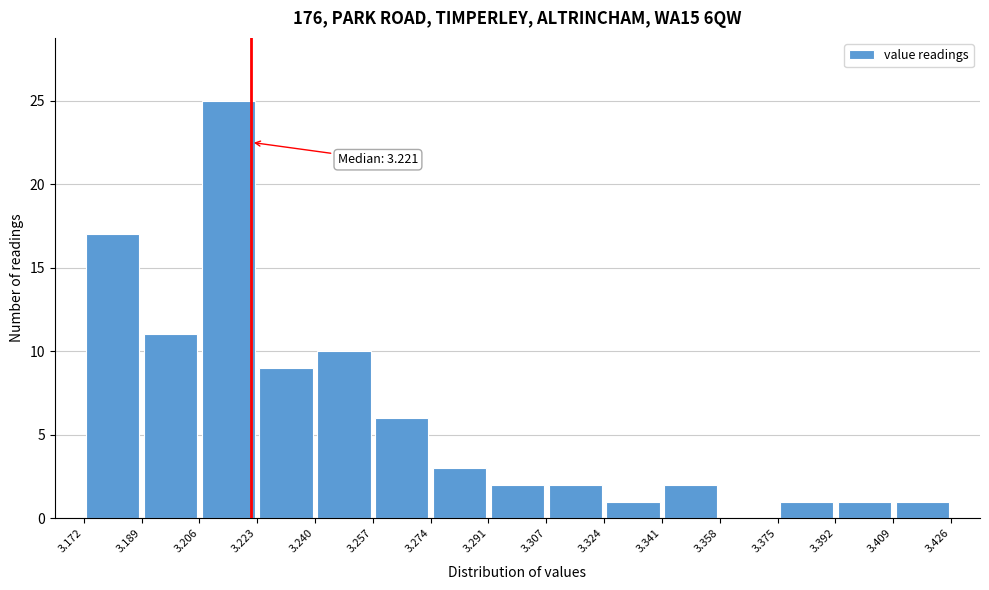

Over which range of the x-axis is the bar tallest?

3.206 to 3.223